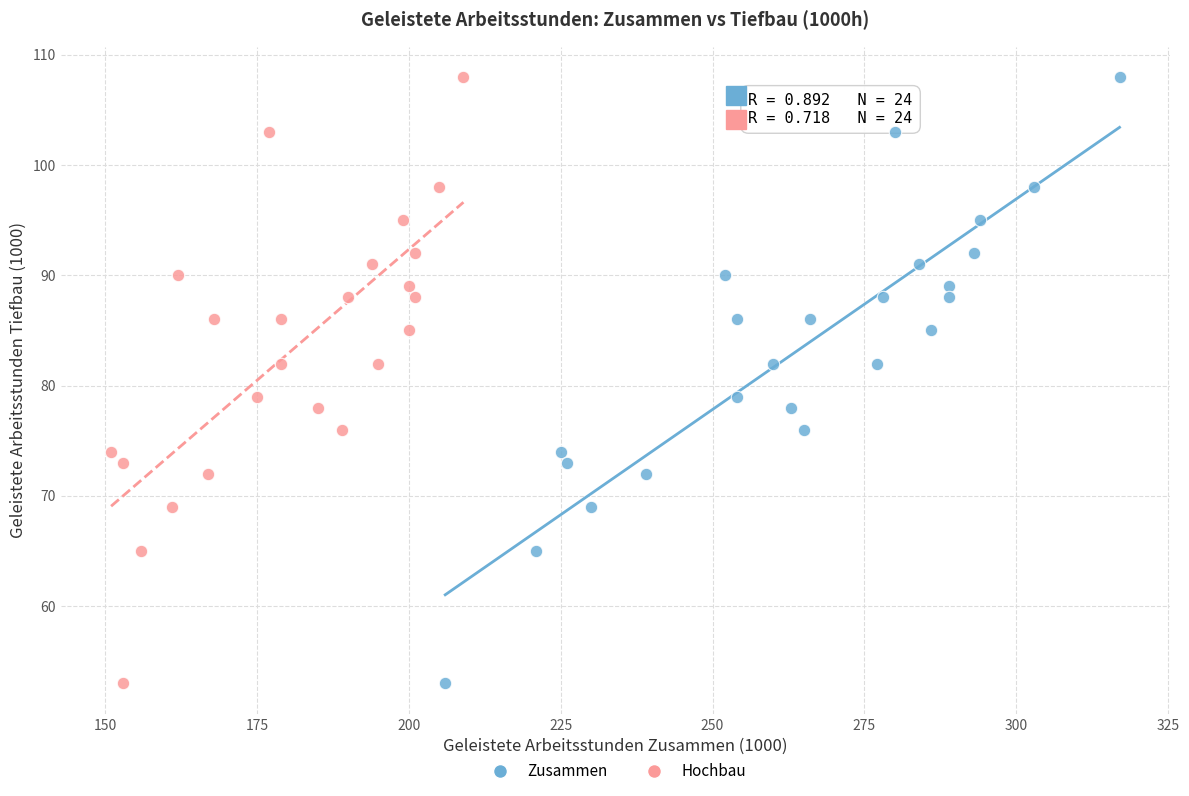

What are all the series names shown in the legend?

Zusammen, Hochbau